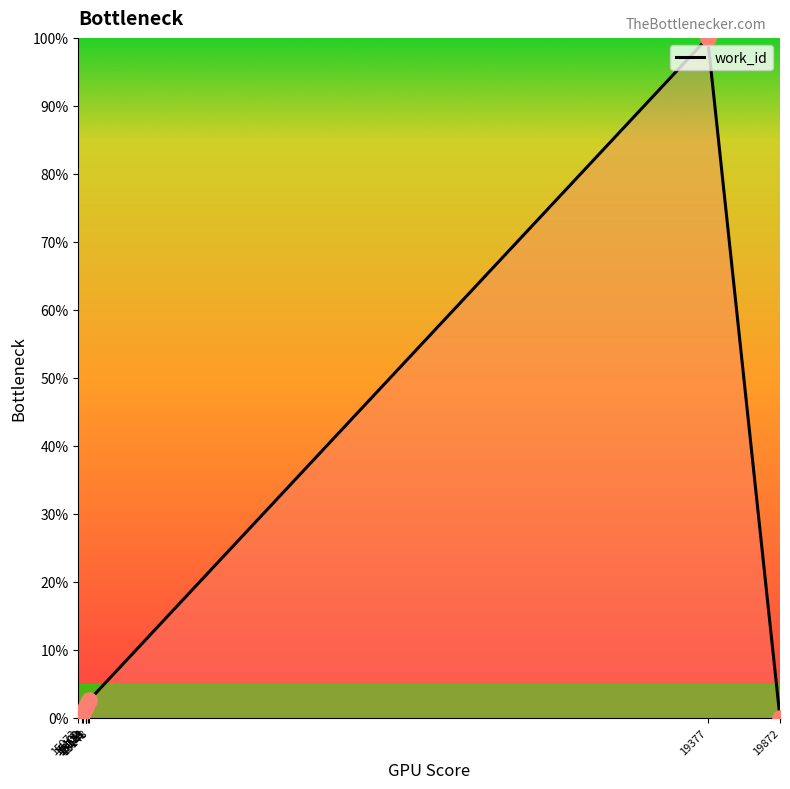

What is the change in value from 15124 to 15148?

+1.1